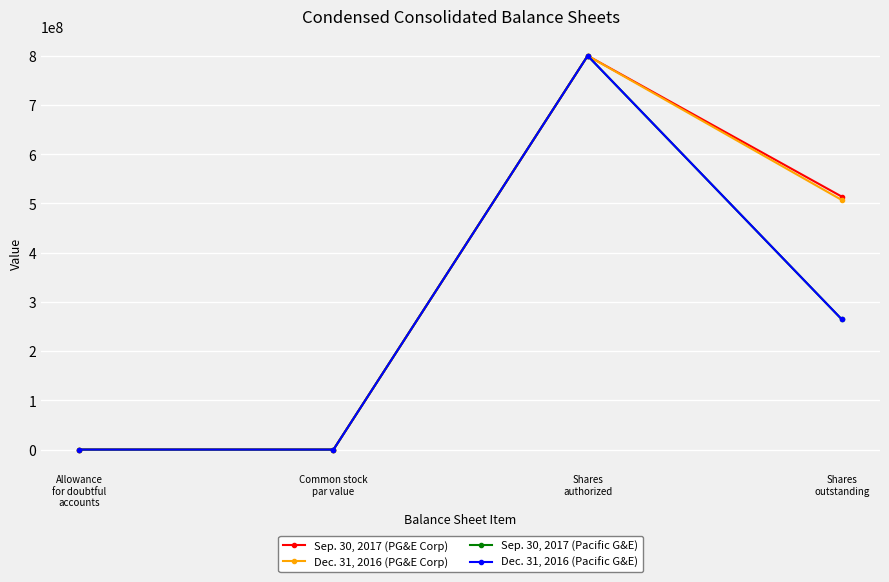

Is this an area chart (filled region under the line)?

No